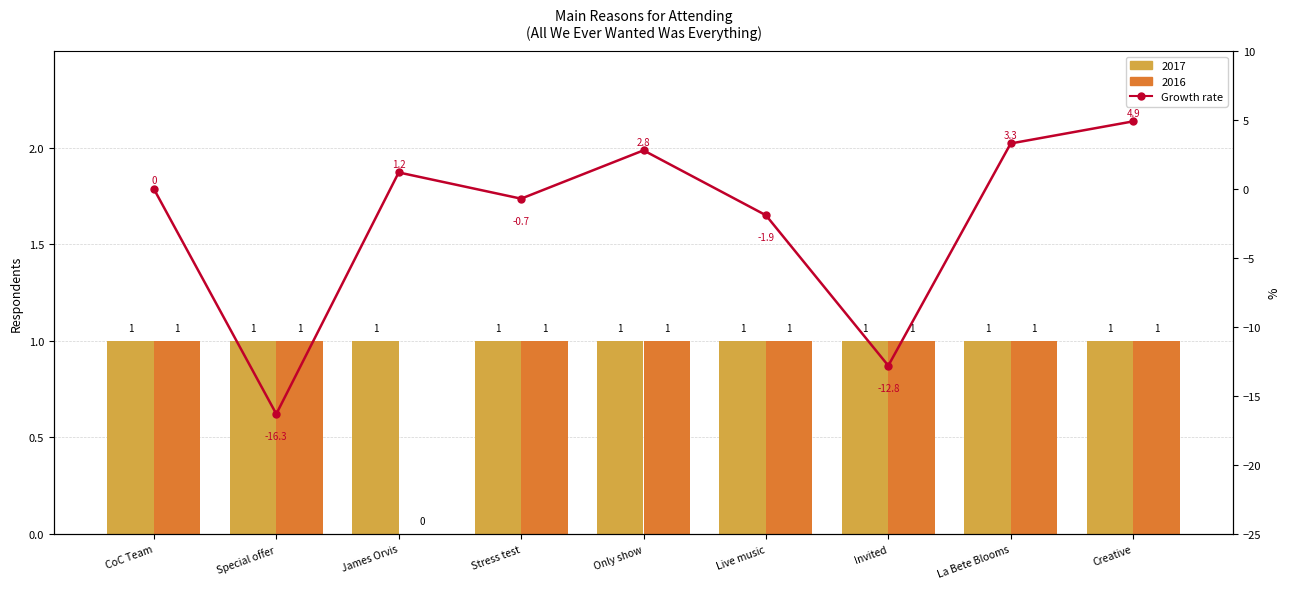

What is the sum of all values?

-19.5